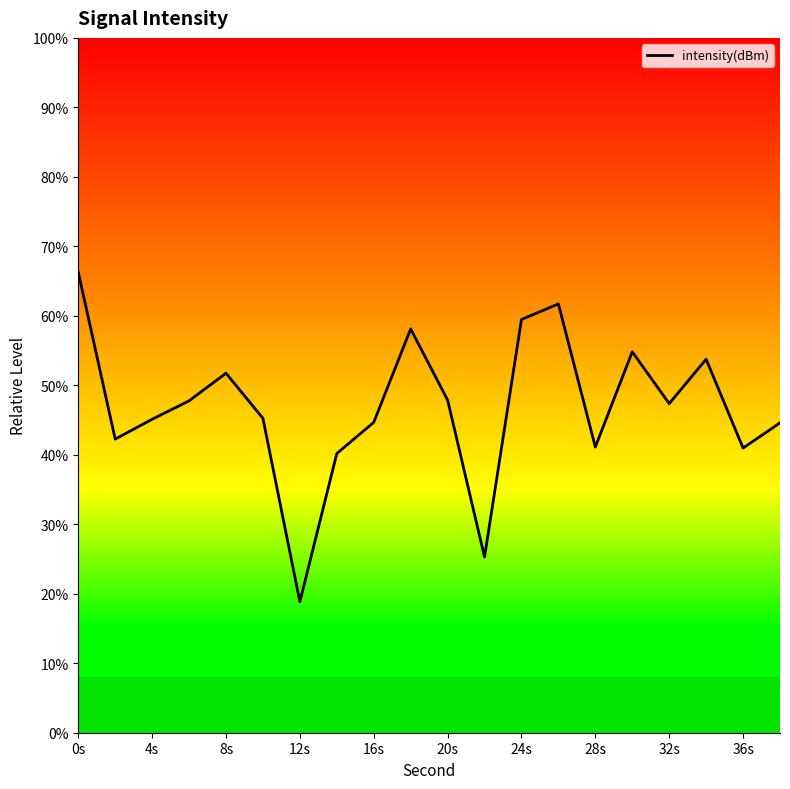

What position from the left is 13?

14